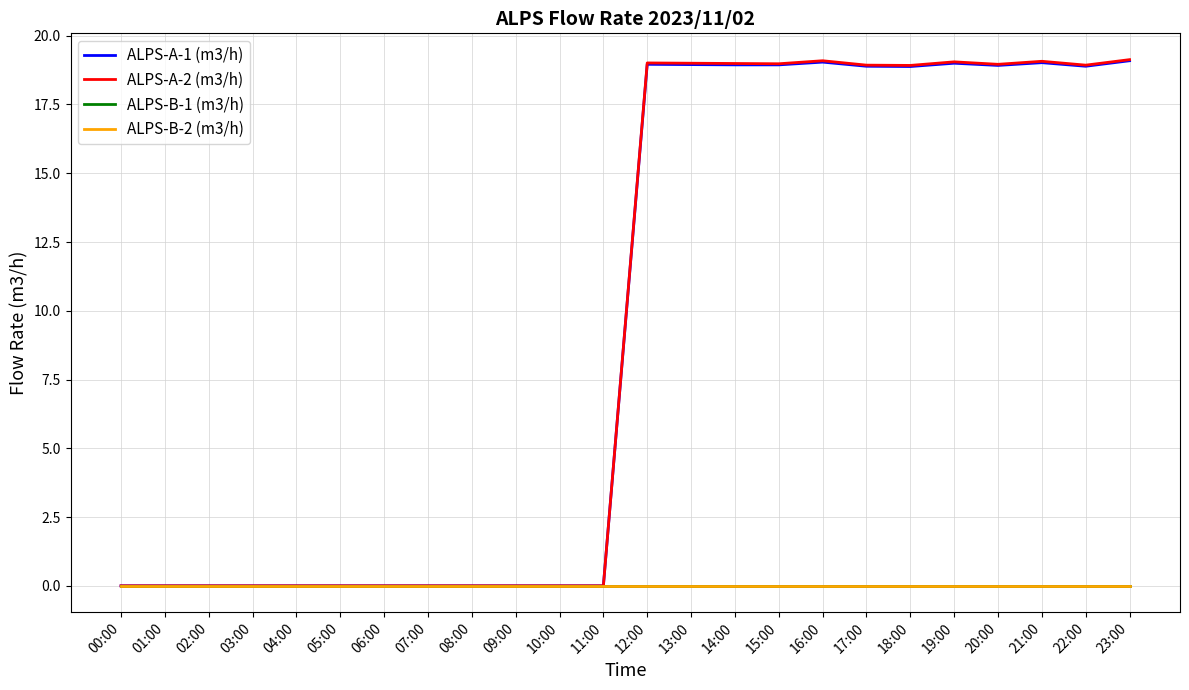

Does the chart display data point markers on the line(s)?

No